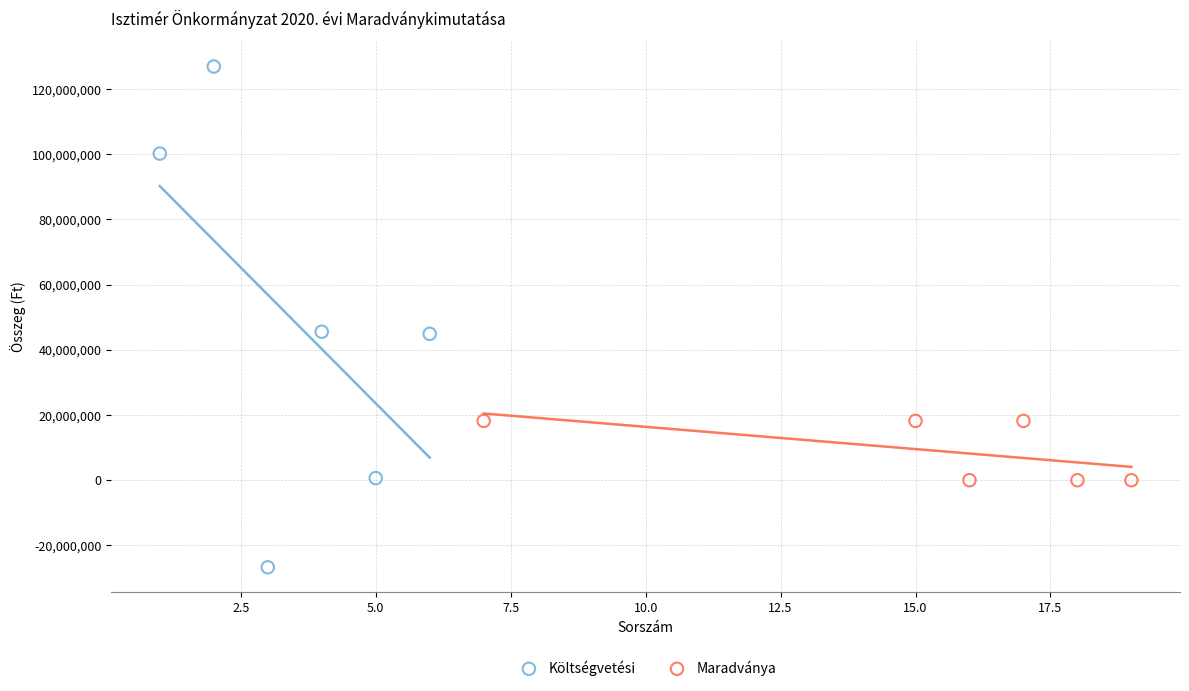

Which series has the widest spread of Y values?

Költségvetési